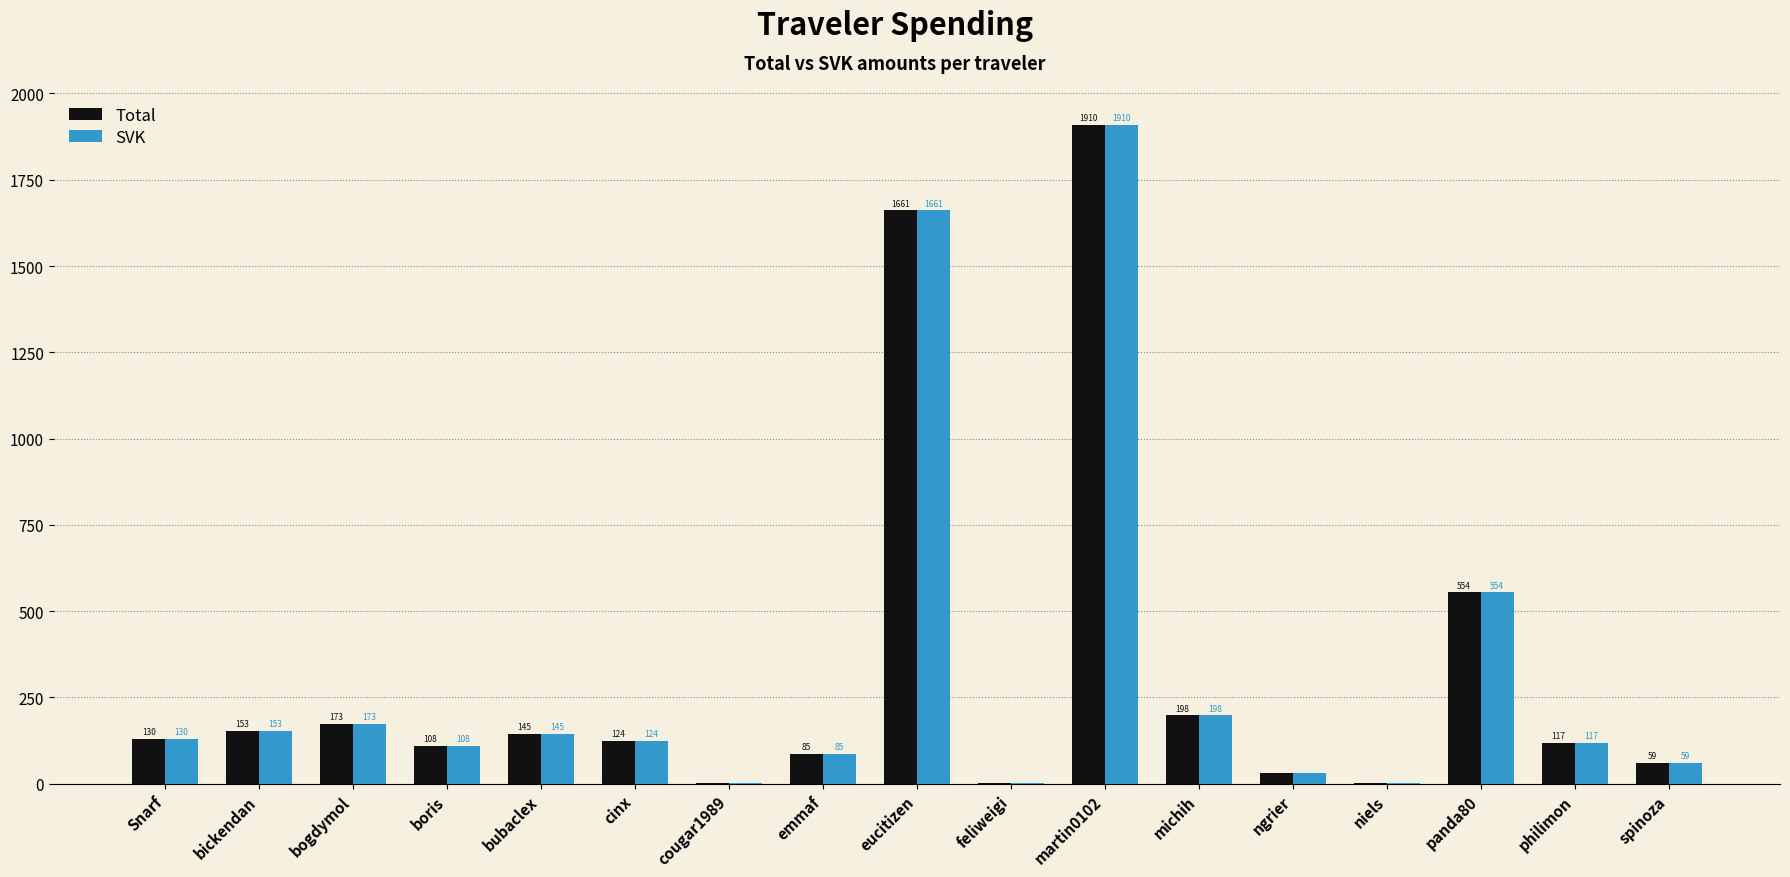

What is the maximum value for Total?

1909.7